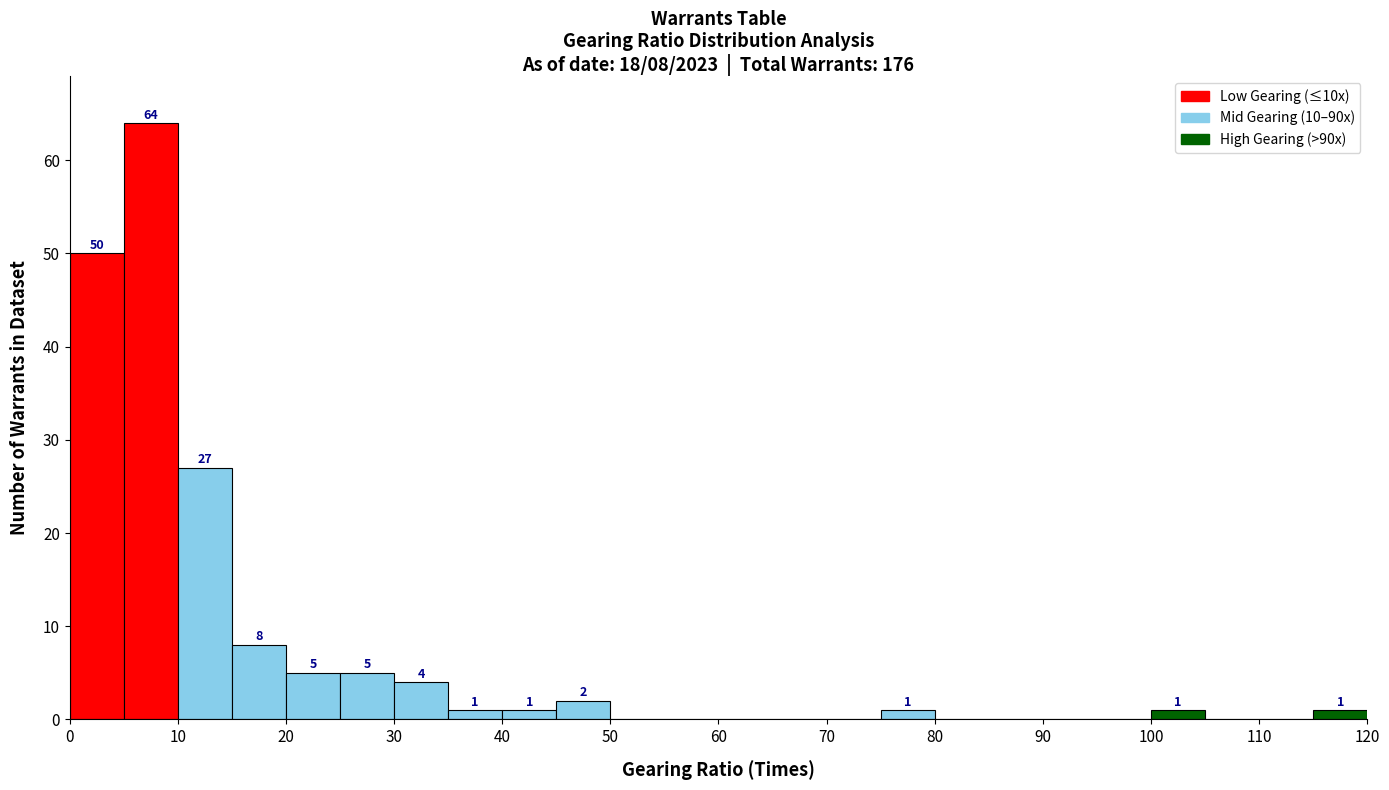

Which range on the x-axis has the tallest bar?

5 to 10